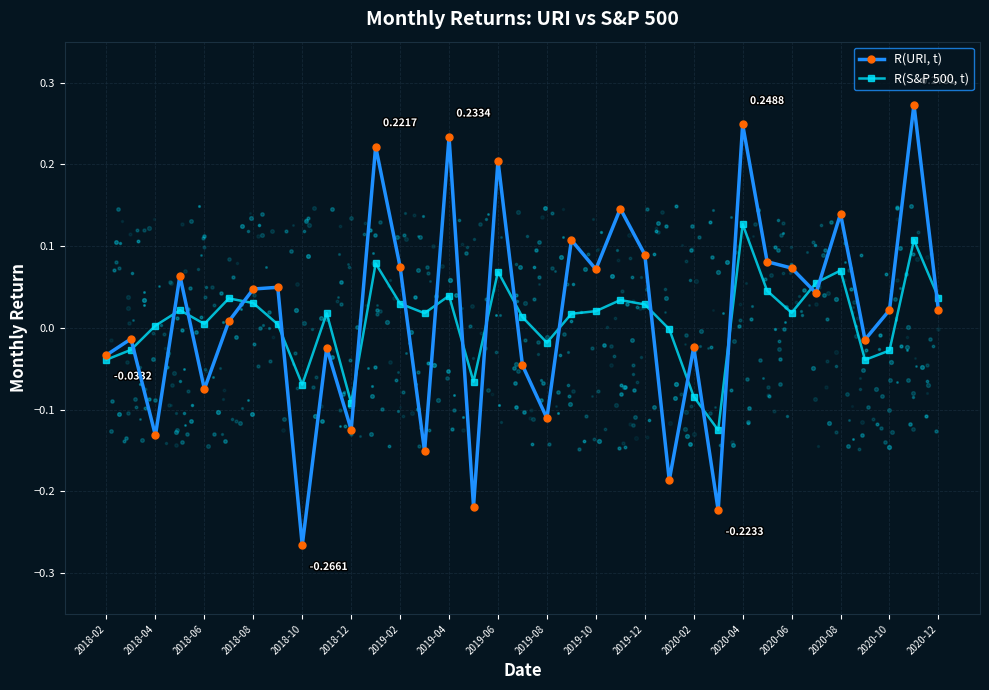

Is the value of R(S&P 500, t) at 2019-12 greater than the value of R(URI, t) at 2020-02?

Yes